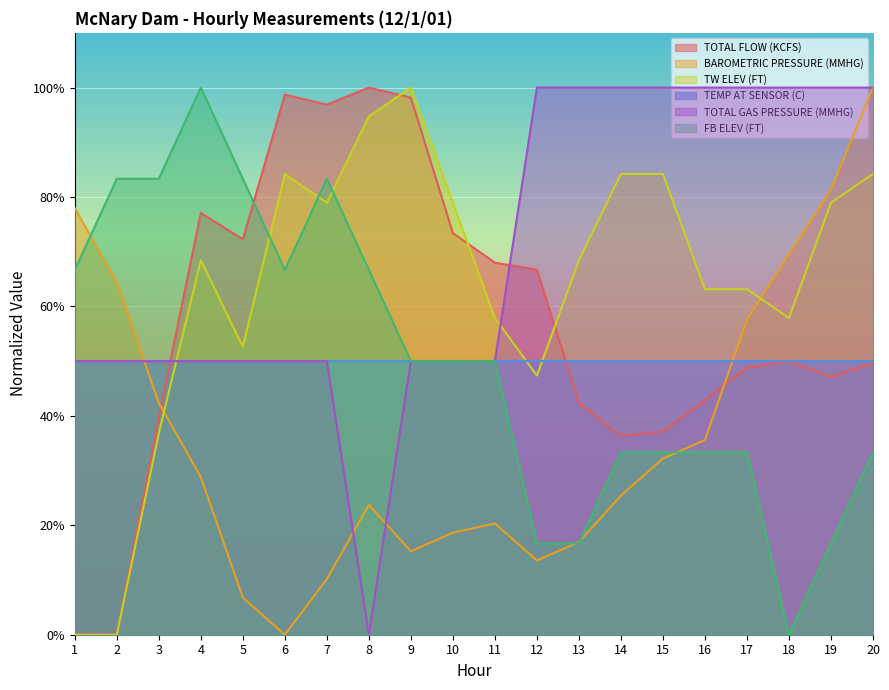

What is the difference between the second highest and second lowest values in the BAROMETRIC PRESSURE (MMHG) series?

74.6